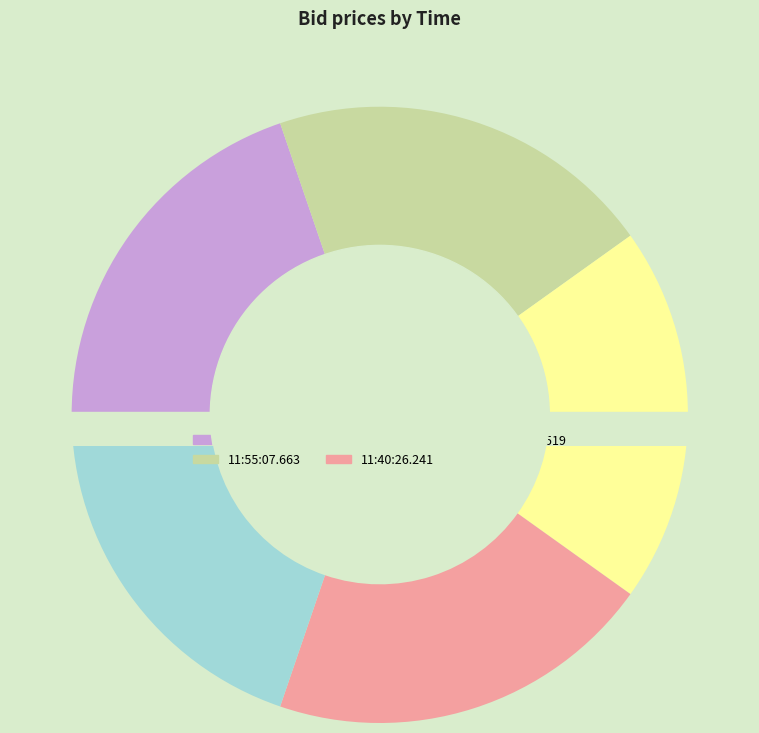

How many segments does this pie chart have?

5